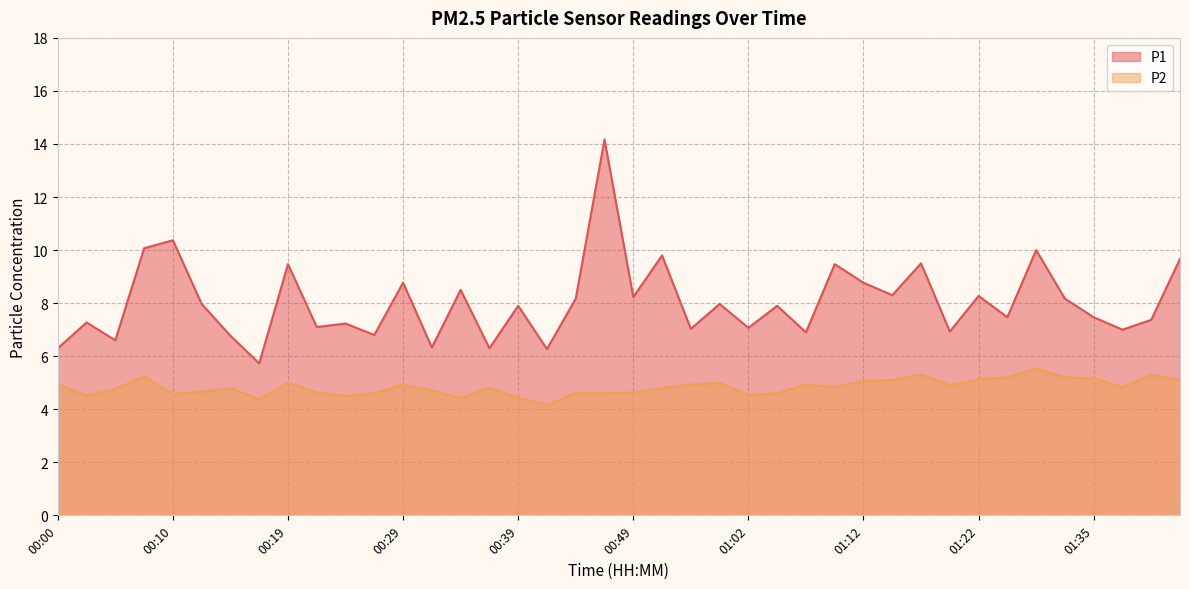

How many lines are shown in the chart?

2